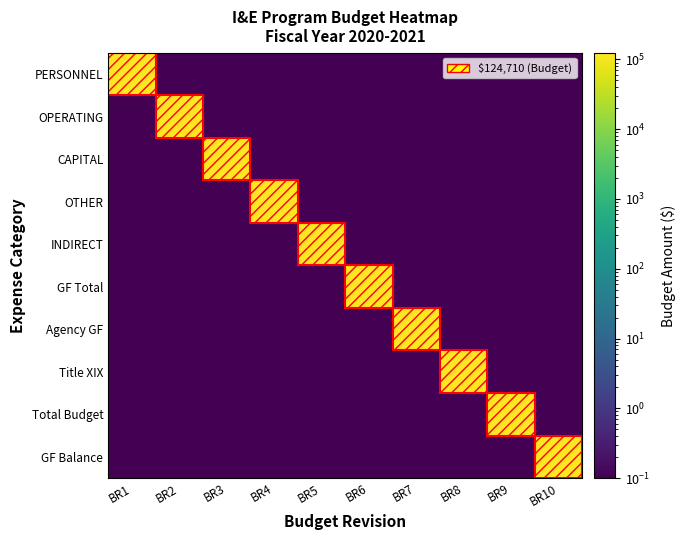

Count the number of data series in this chart.

10